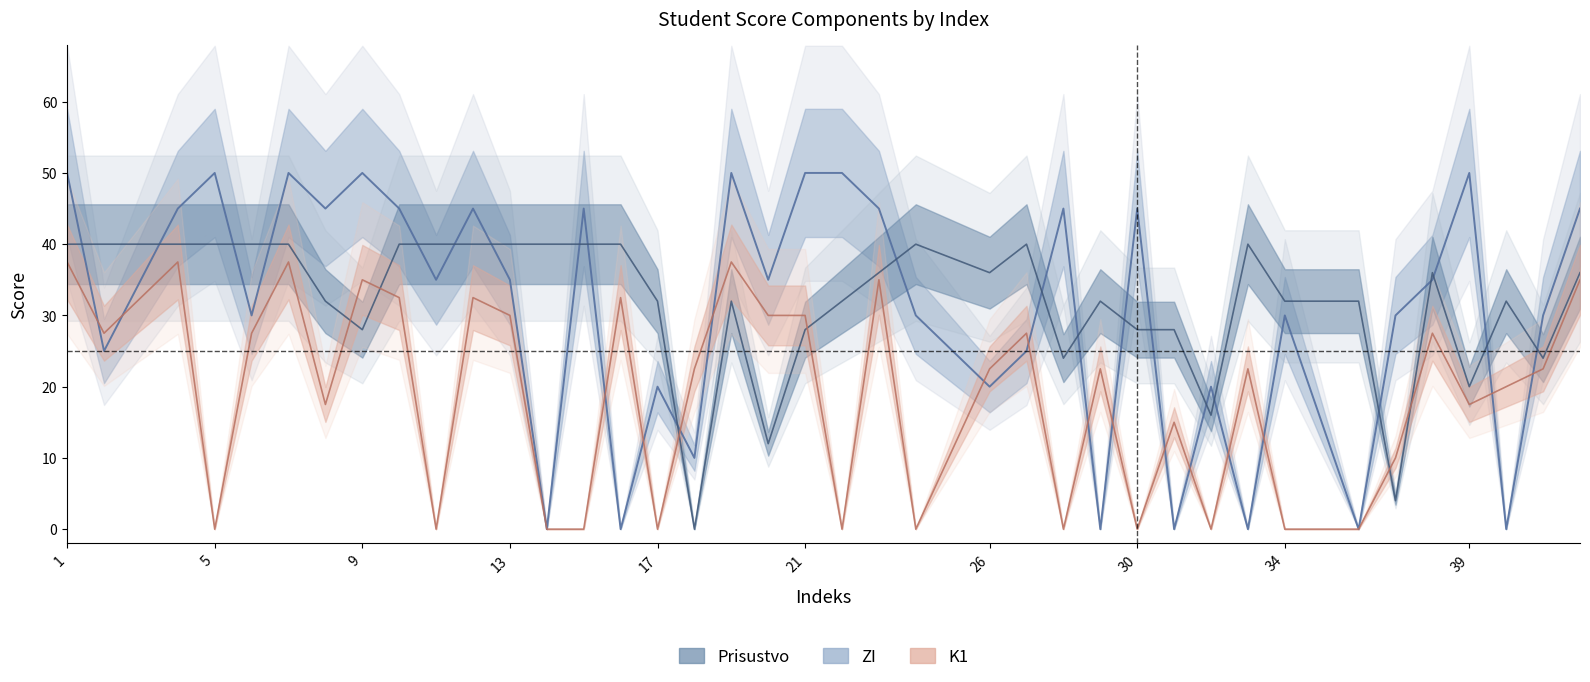

Does the chart display data point markers on the line(s)?

No